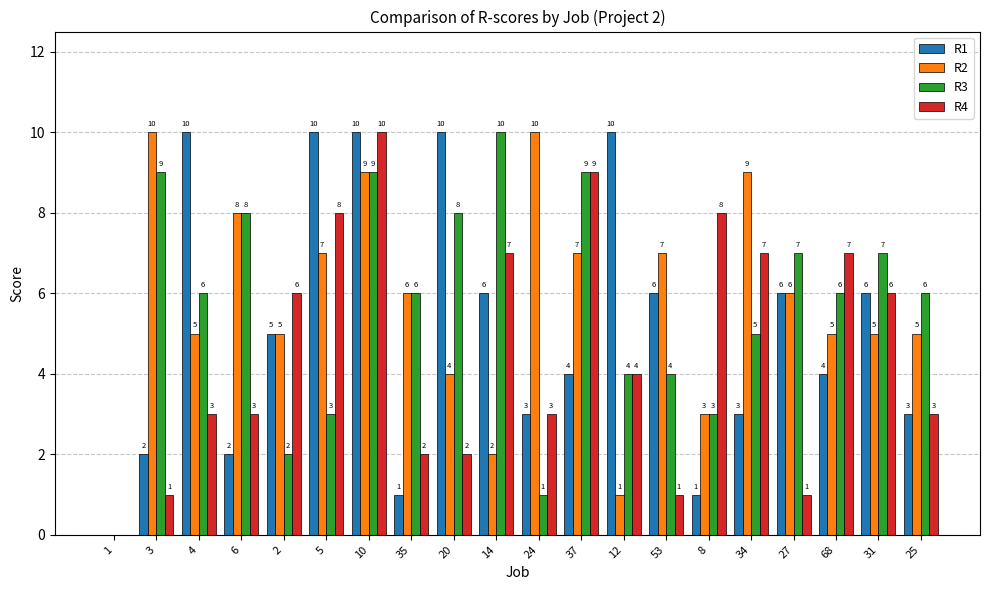

Reading left to right, extract all data points from this chart.

R1: 1=0	3=2	4=10	6=2	2=5	5=10	10=10	35=1	20=10	14=6	24=3	37=4	12=10	53=6	8=1	34=3	27=6	68=4	31=6	25=3
R2: 1=0	3=10	4=5	6=8	2=5	5=7	10=9	35=6	20=4	14=2	24=10	37=7	12=1	53=7	8=3	34=9	27=6	68=5	31=5	25=5
R3: 1=0	3=9	4=6	6=8	2=2	5=3	10=9	35=6	20=8	14=10	24=1	37=9	12=4	53=4	8=3	34=5	27=7	68=6	31=7	25=6
R4: 1=0	3=1	4=3	6=3	2=6	5=8	10=10	35=2	20=2	14=7	24=3	37=9	12=4	53=1	8=8	34=7	27=1	68=7	31=6	25=3